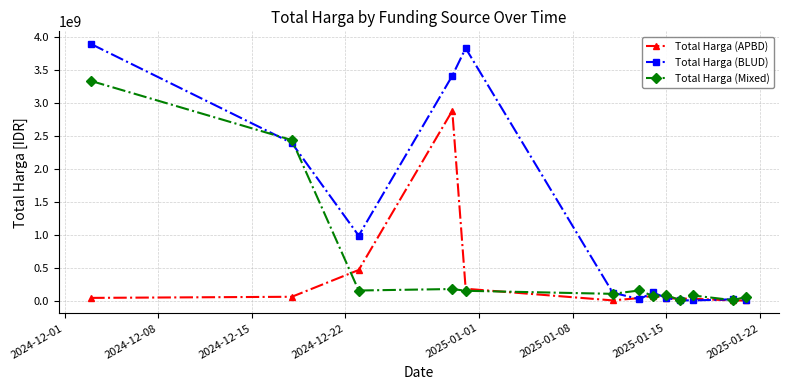

What is the average value of the Total Harga (BLUD) series?

1142401760